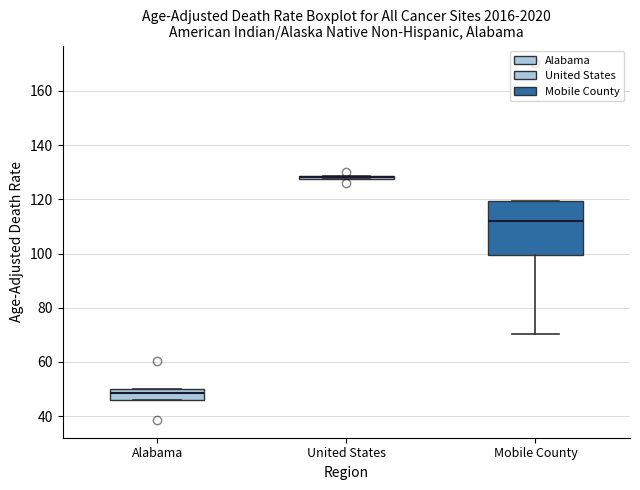

Which box is the tallest, from its lower edge to its upper edge?

Mobile County